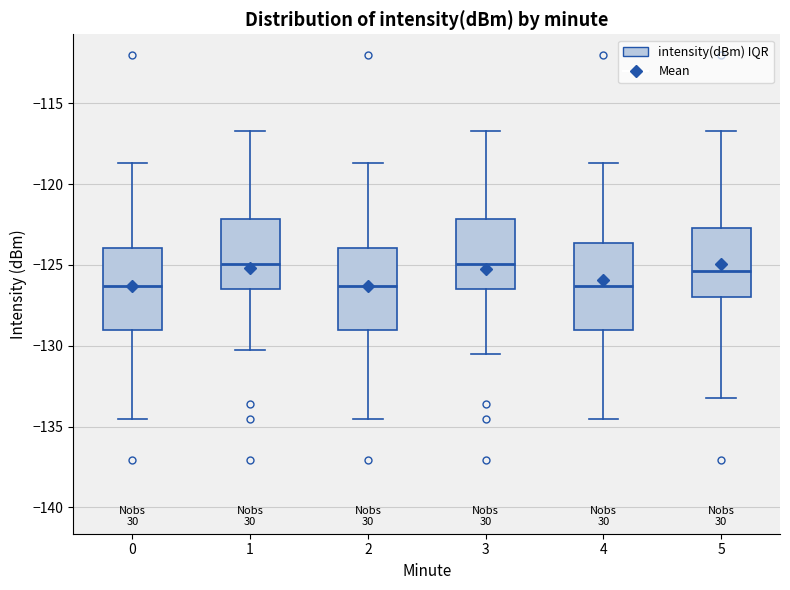

Reading left to right, read every box against the y-axis: the position of its median line, the range the box covers, and the ends of its whiskers. The values are not printed on the chart, so give them approximately, as read against the axis.

0: median -126.5, box -129.0 to -124.0, whiskers -134.5 to -118.5
1: median -125.0, box -126.5 to -122.0, whiskers -130.5 to -116.5
2: median -126.5, box -129.0 to -124.0, whiskers -134.5 to -118.5
3: median -125.0, box -126.5 to -122.0, whiskers -130.5 to -116.5
4: median -126.5, box -129.0 to -123.5, whiskers -134.5 to -118.5
5: median -125.5, box -127.0 to -122.5, whiskers -133.0 to -116.5